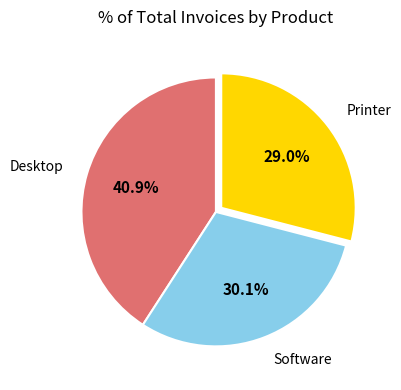

Which category has the smallest portion of the pie?

Printer